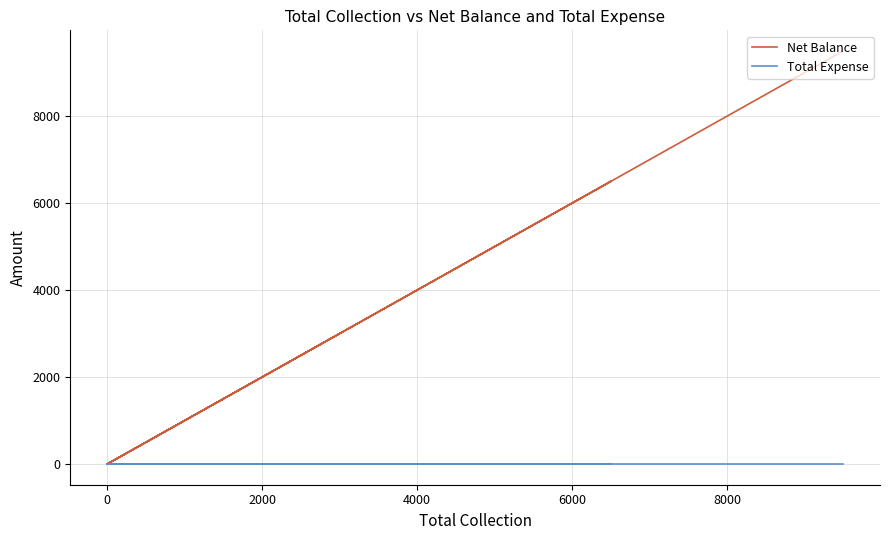

Count the number of data series in this chart.

2